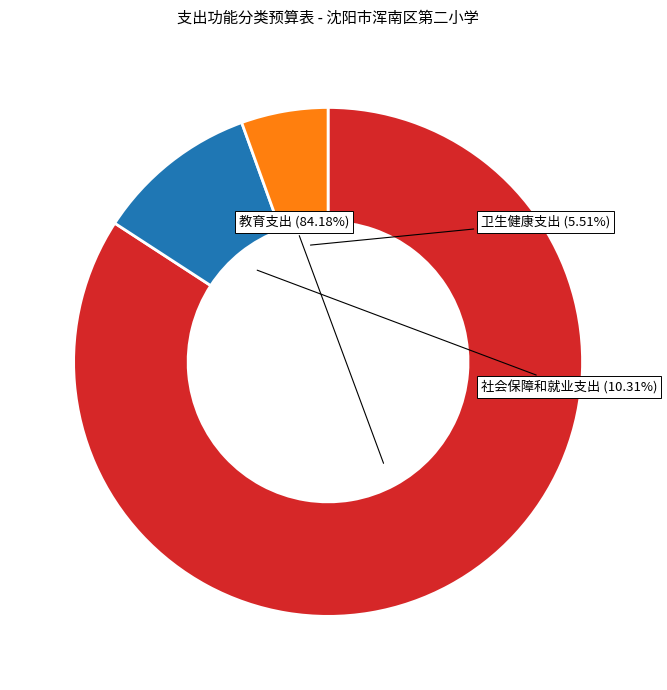

Count the number of slices in the pie.

3